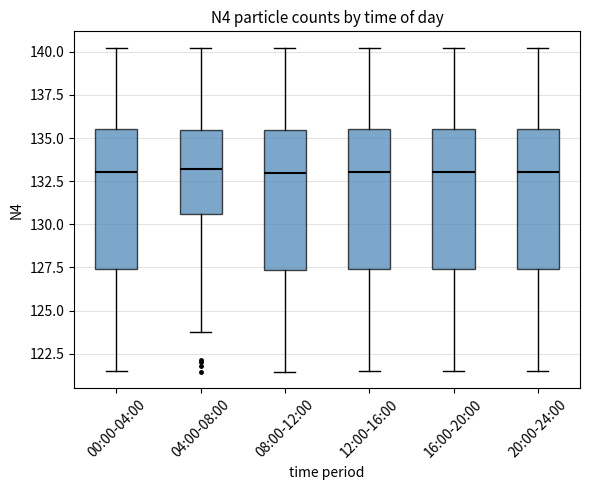

Reading left to right, read every box against the y-axis: the position of its median line, the range the box covers, and the ends of its whiskers. The values are not printed on the chart, so give them approximately, as read against the axis.

00:00-04:00: median 133.0, box 127.5 to 135.5, whiskers 121.5 to 140.5
04:00-08:00: median 133.0, box 130.5 to 135.5, whiskers 124.0 to 140.0
08:00-12:00: median 133.0, box 127.5 to 135.5, whiskers 121.5 to 140.0
12:00-16:00: median 133.0, box 127.5 to 135.5, whiskers 121.5 to 140.5
16:00-20:00: median 133.0, box 127.5 to 135.5, whiskers 121.5 to 140.0
20:00-24:00: median 133.0, box 127.5 to 135.5, whiskers 121.5 to 140.5